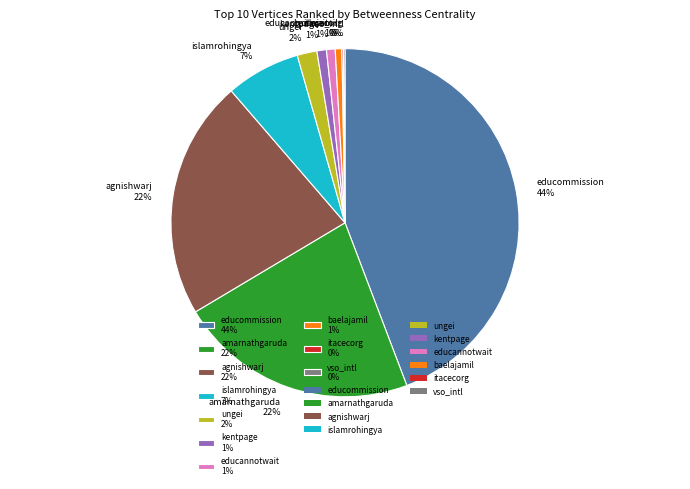

Which has a higher value, amarnathgaruda or ungei?

amarnathgaruda